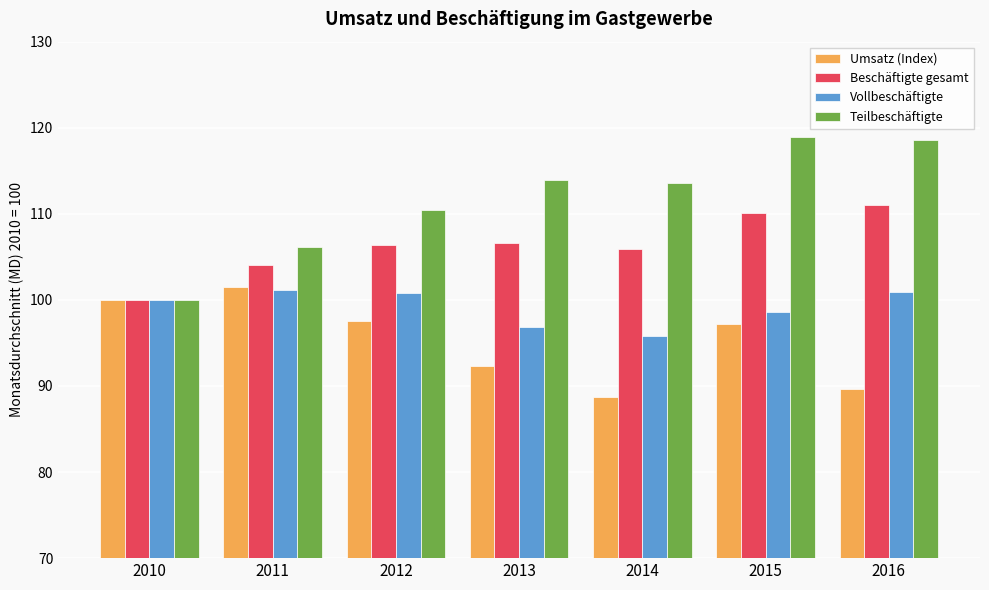

At 2014, list the series in order from smallest to largest.

Umsatz (Index), Vollbeschäftigte, Beschäftigte gesamt, Teilbeschäftigte